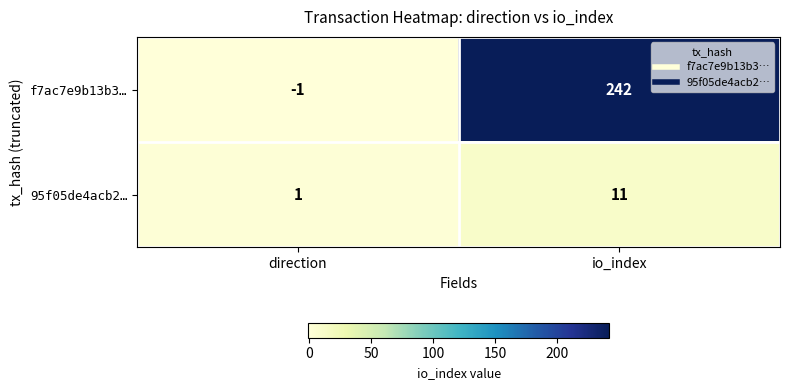

What is the difference between the highest and lowest values at io_index?

231